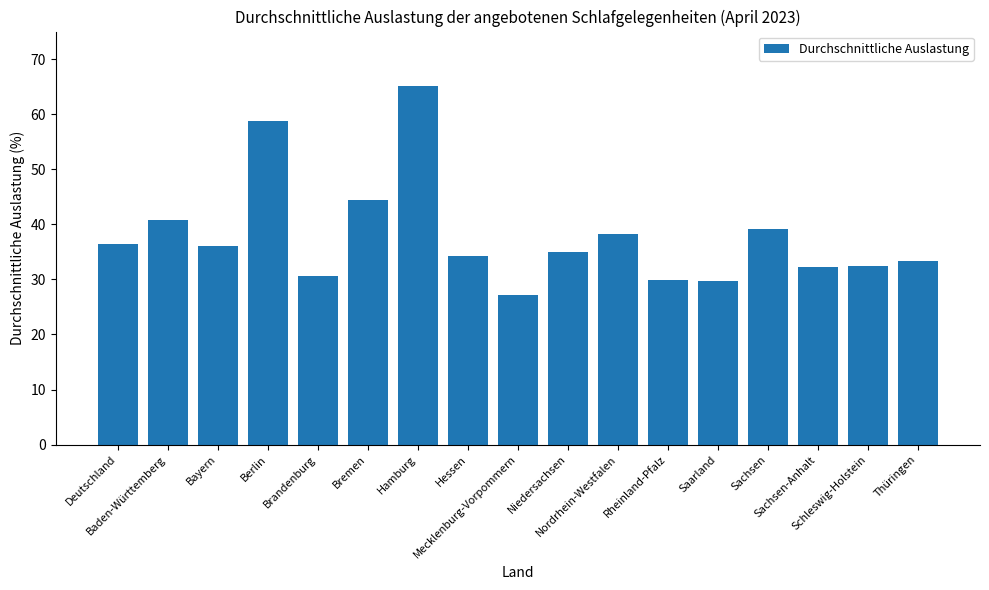

True or false: the data shows 65.1 at Hamburg.

True